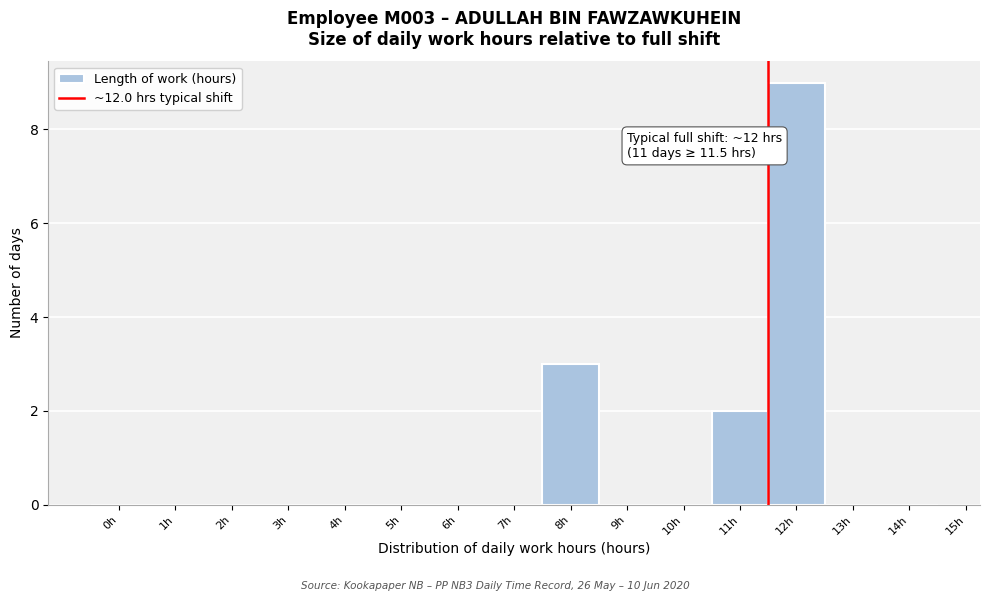

Reading left to right, what are all the values shown in this chart?

0h=0	1h=0	2h=0	3h=0	4h=0	5h=0	6h=0	7h=0	8h=3	9h=0	10h=0	11h=2	12h=9	13h=0	14h=0